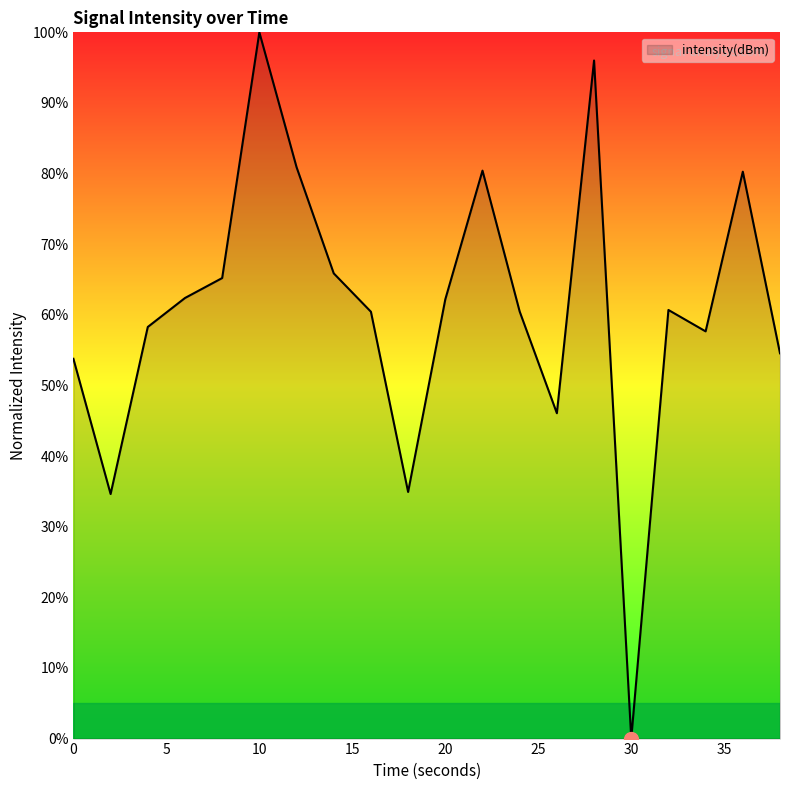

What is the difference between the maximum and minimum values?

100.0